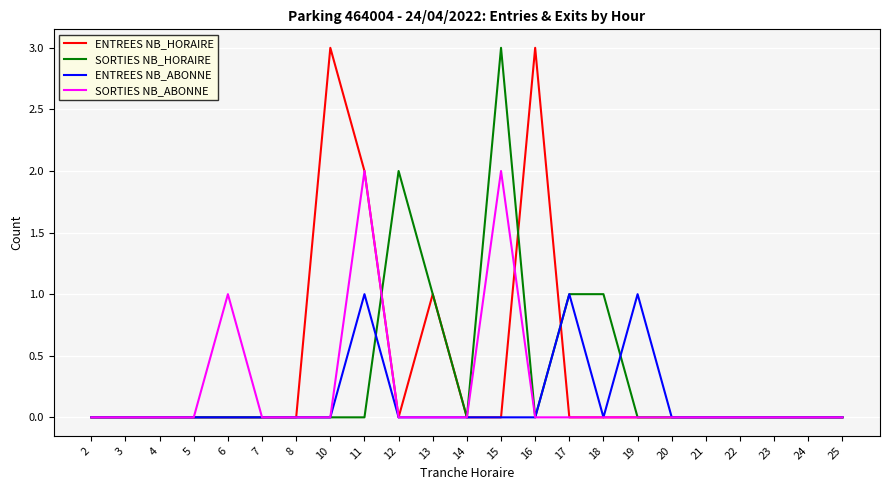

Rank the series by their average value, from highest to lowest.

ENTREES NB_HORAIRE, SORTIES NB_HORAIRE, SORTIES NB_ABONNE, ENTREES NB_ABONNE